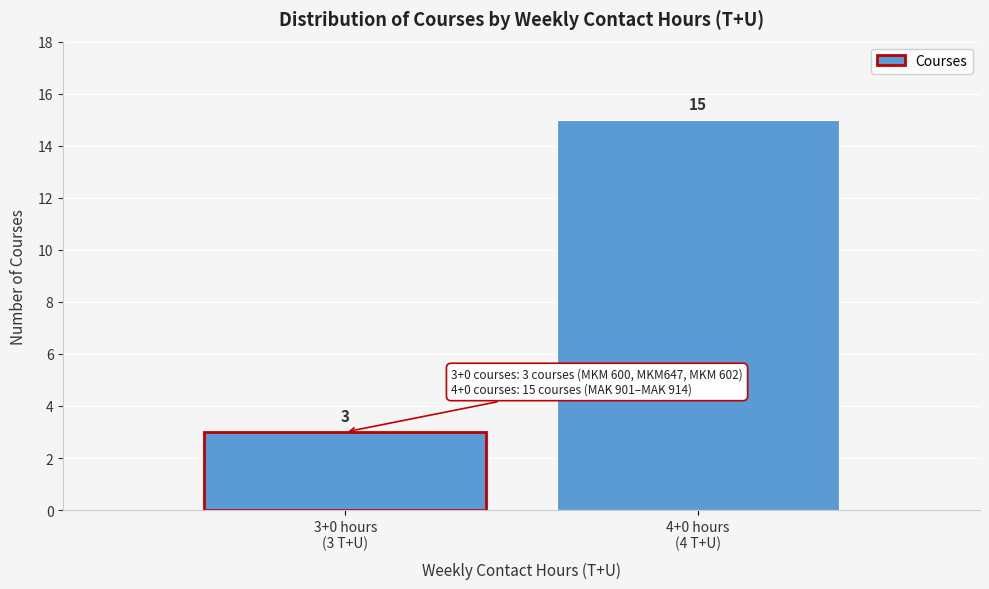

Reading right to left, extract all data points from this chart.

15	3